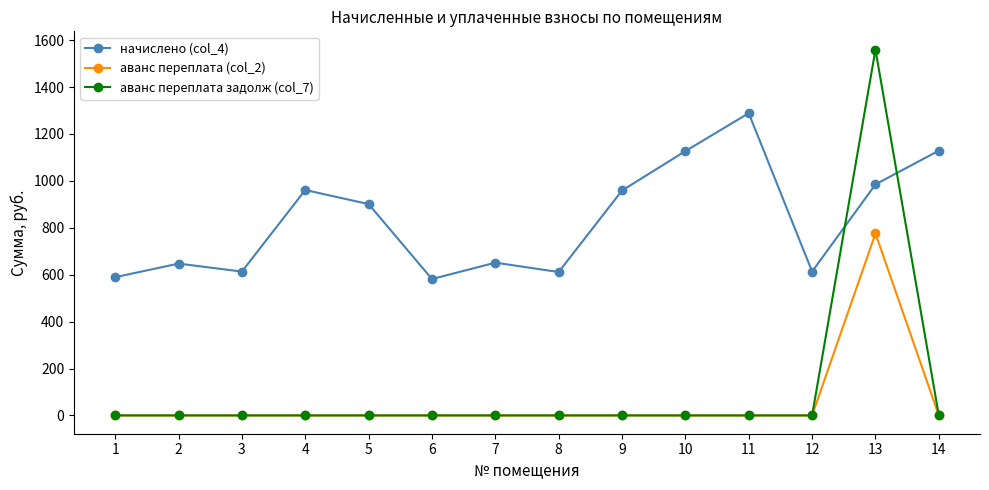

Which series has the largest range (max minus min)?

аванс переплата задолж (col_7)